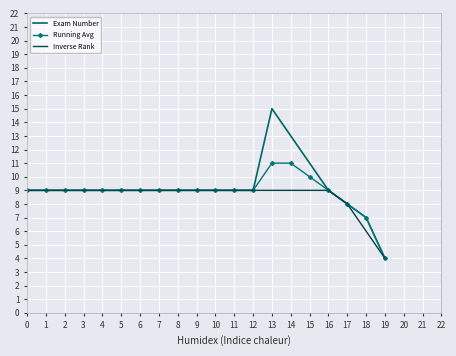

What is the spread (max minus min) of values at 14?

4